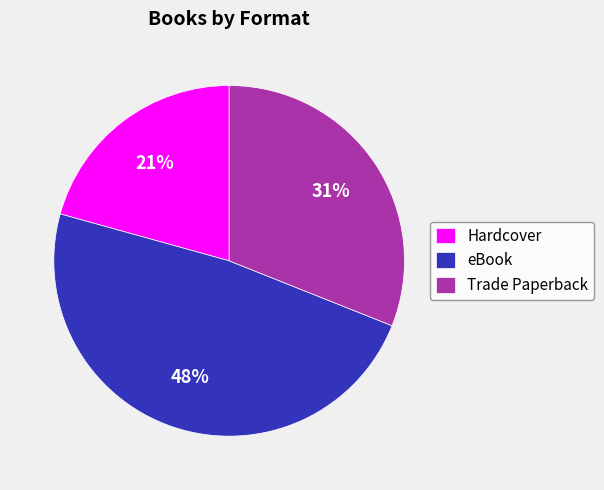

To the nearest percent, what portion does Trade Paperback represent?

31%